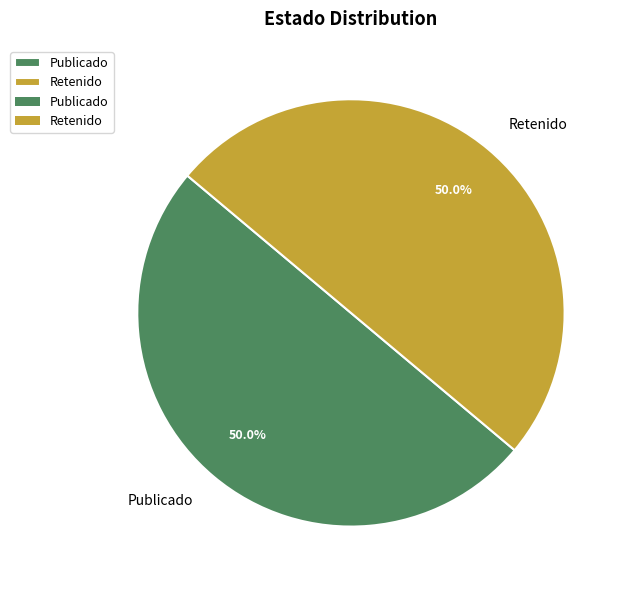

What is the ratio of the value at Publicado to the value at Retenido?

1.0